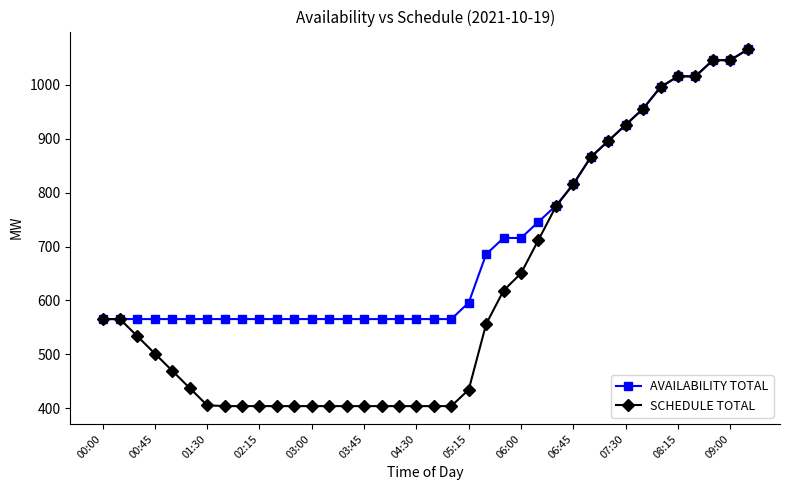

Rank the series by their average value, from highest to lowest.

AVAILABILITY TOTAL, SCHEDULE TOTAL